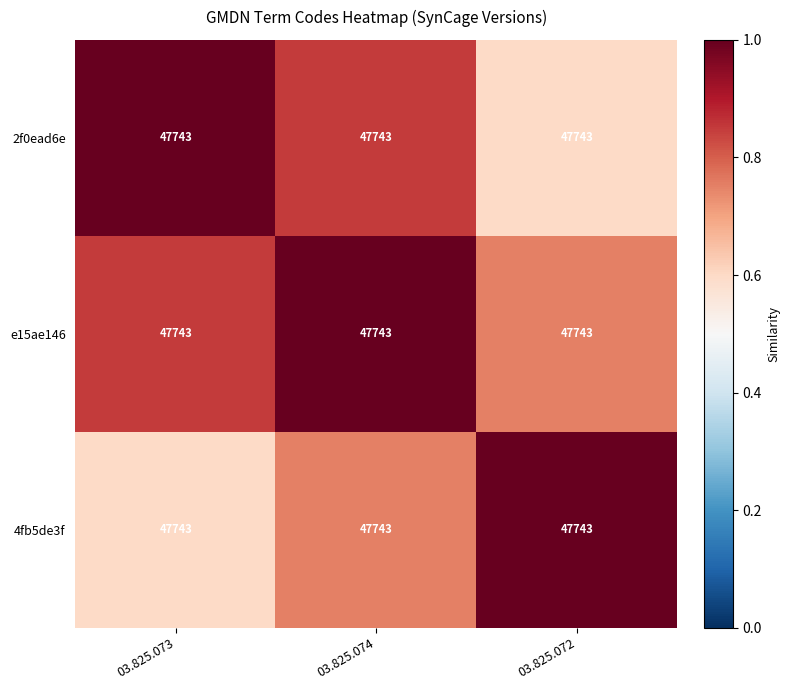

Is it true that 2f0ead6e equals 0.8 at 03.825.074?

True